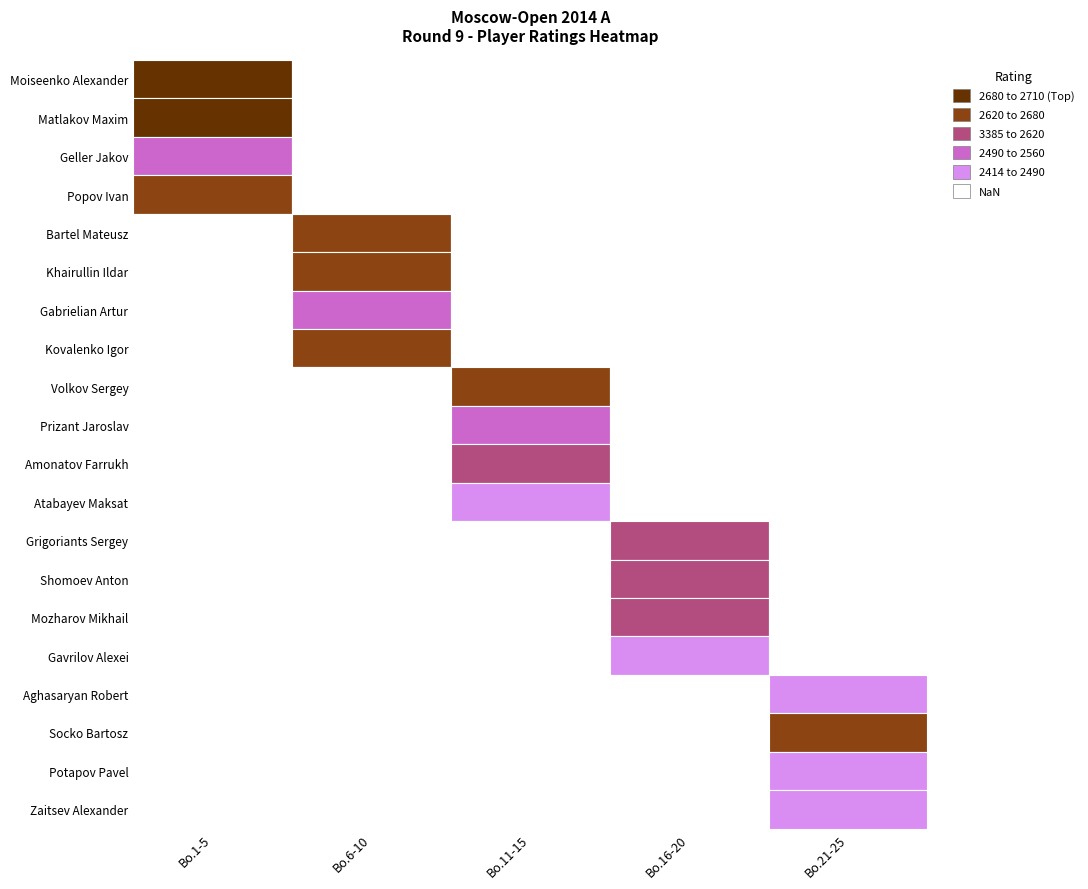

How many distinct data groups are displayed?

20